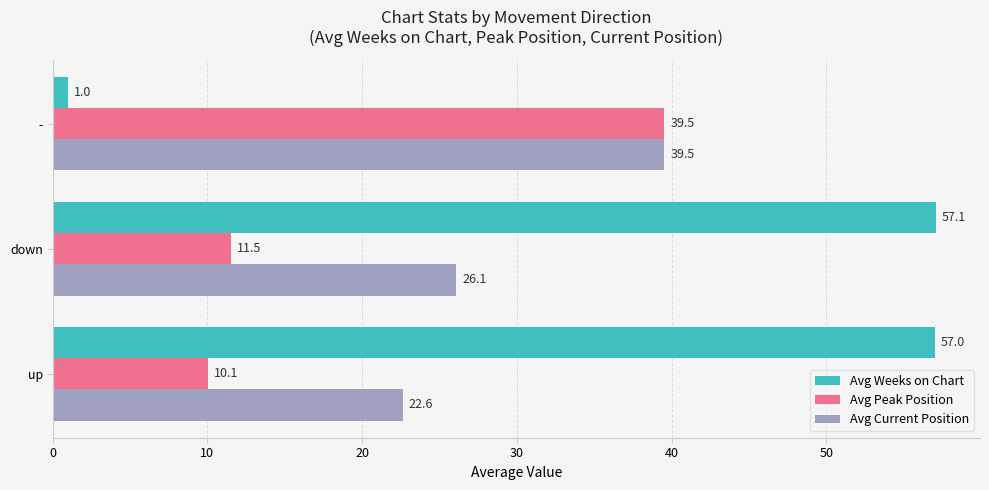

Which series has the largest total across all categories?

Avg Weeks on Chart